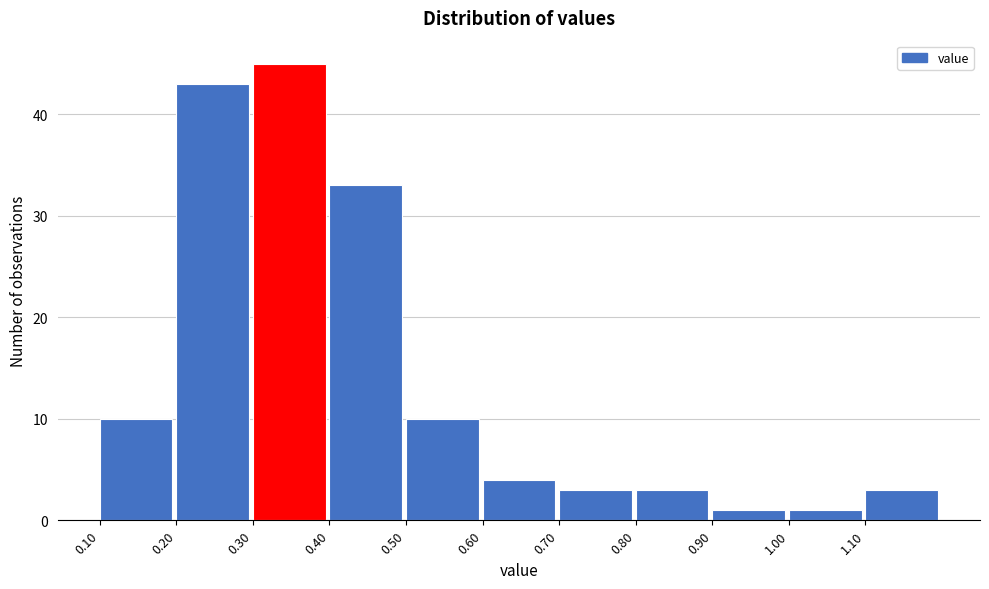

Reading left to right, list every bar in this chart as the range it spans on the x-axis followed by its height. The values are not printed on the chart, so give them approximately, as read against the axis.

0.1 to 0.2: 10
0.2 to 0.3: 43
0.3 to 0.4: 45
0.4 to 0.5: 33
0.5 to 0.6: 10
0.6 to 0.7: 4
0.7 to 0.8: 3
0.8 to 0.9: 3
0.9 to 1.0: 1
1.0 to 1.1: 1
1.1 to 1.2: 3